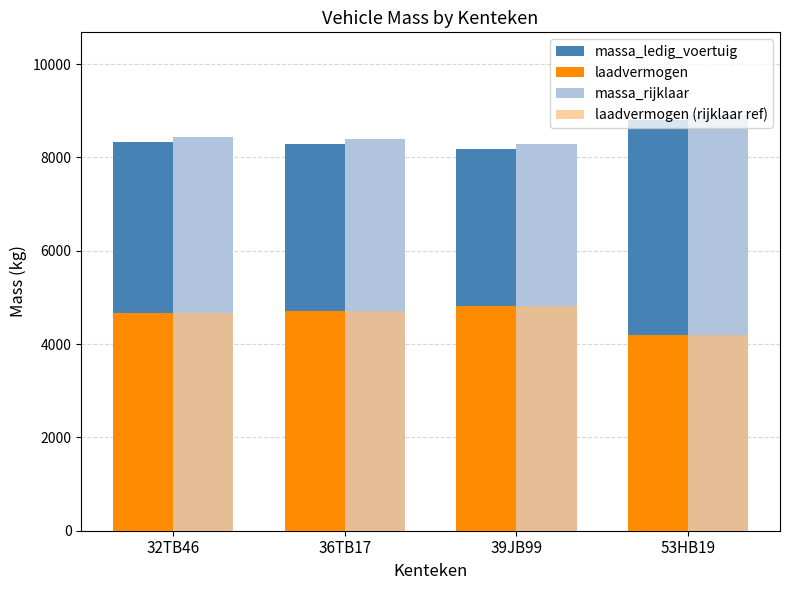

What is the difference between the maximum and minimum values in the massa_rijklaar series?

610